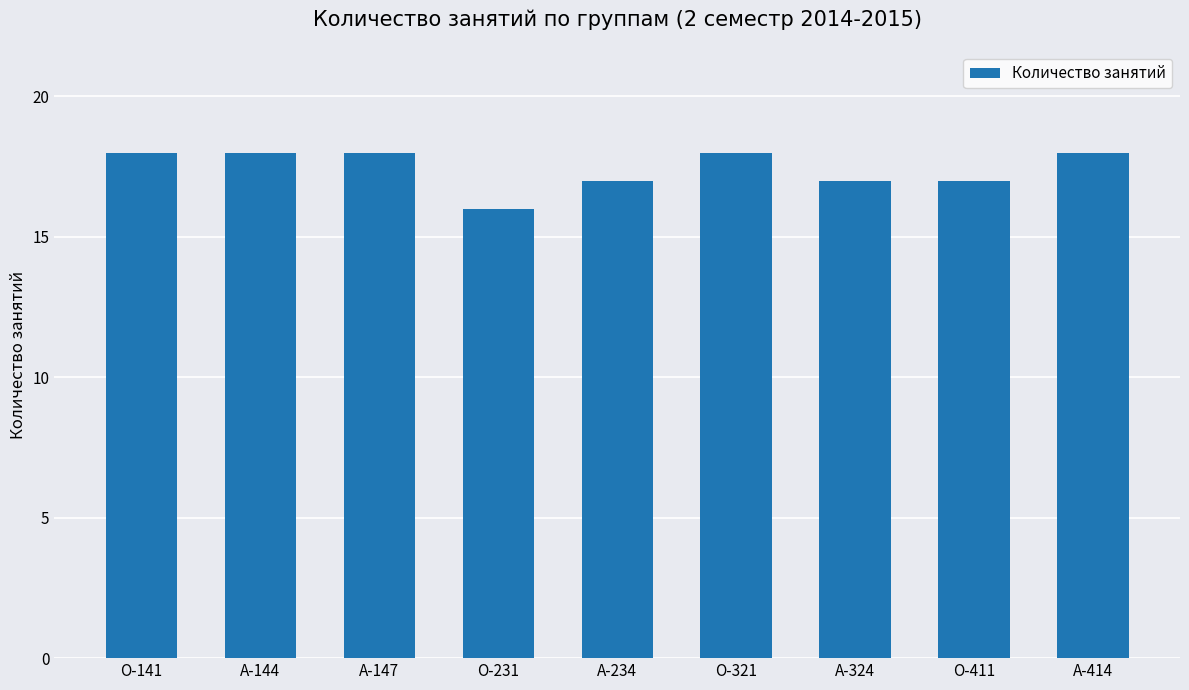

Reading left to right, what are all the values shown in this chart?

О-141=18	А-144=18	А-147=18	О-231=16	А-234=17	О-321=18	А-324=17	О-411=17	А-414=18